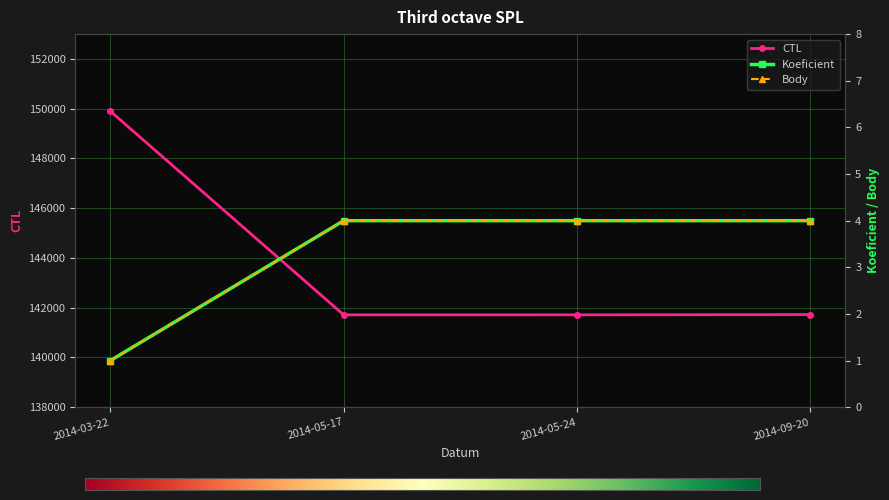

Reading left to right, transcribe all the data shown in this chart.

CTL: 2014-03-22=149903	2014-05-17=141714	2014-05-24=141715	2014-09-20=141726
Koeficient: 2014-03-22=1	2014-05-17=4	2014-05-24=4	2014-09-20=4
Body: 2014-03-22=1	2014-05-17=4	2014-05-24=4	2014-09-20=4